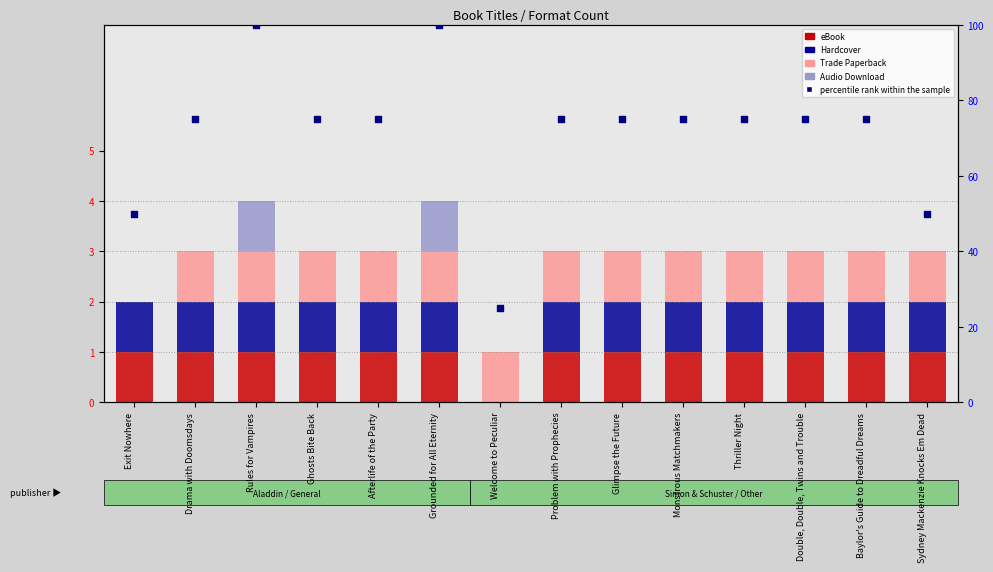

What are all the series names shown in the legend?

eBook, Hardcover, Trade Paperback, Audio Download, percentile rank within the sample